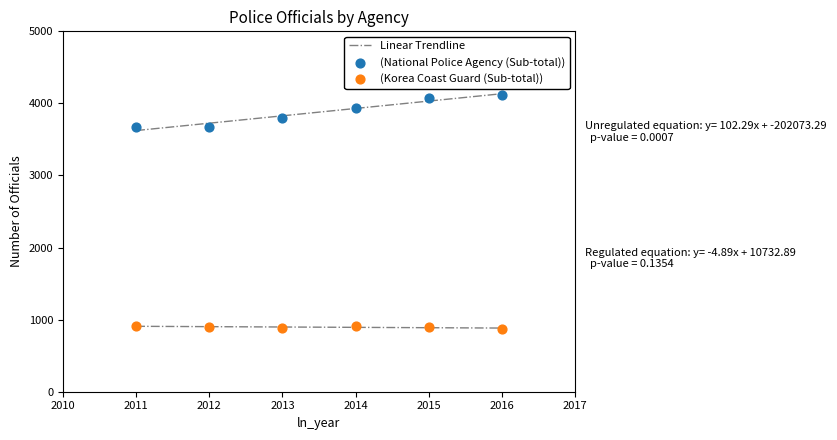

Across all data points, what is the range of X values (max minus min)?

5